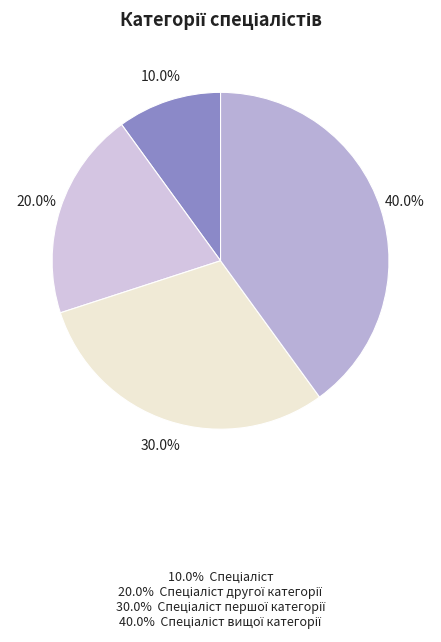

Count the number of slices in the pie.

4